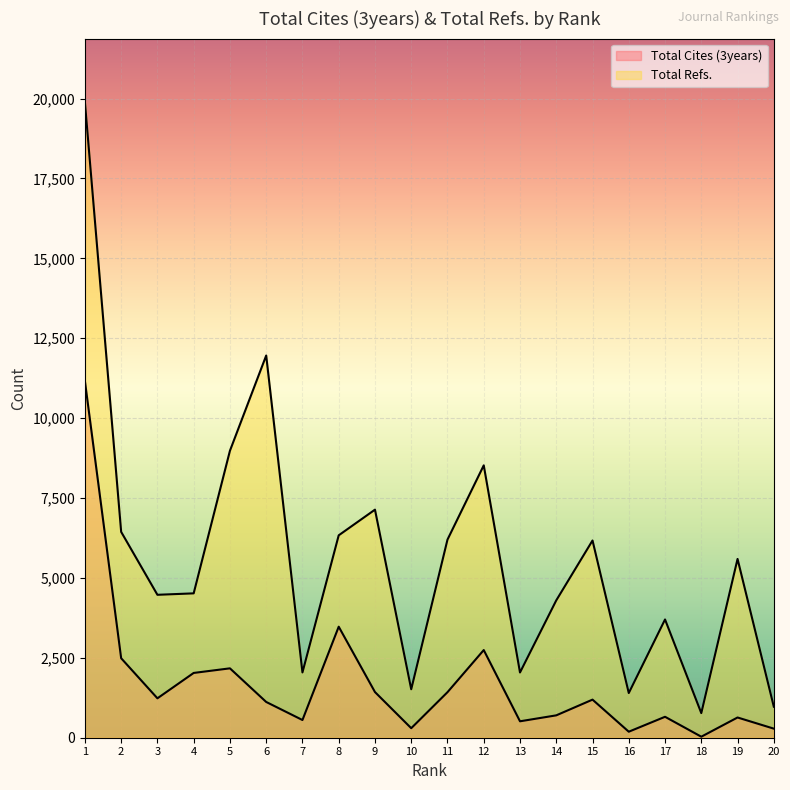

How many interior local valleys does the Total Refs. series have?

6